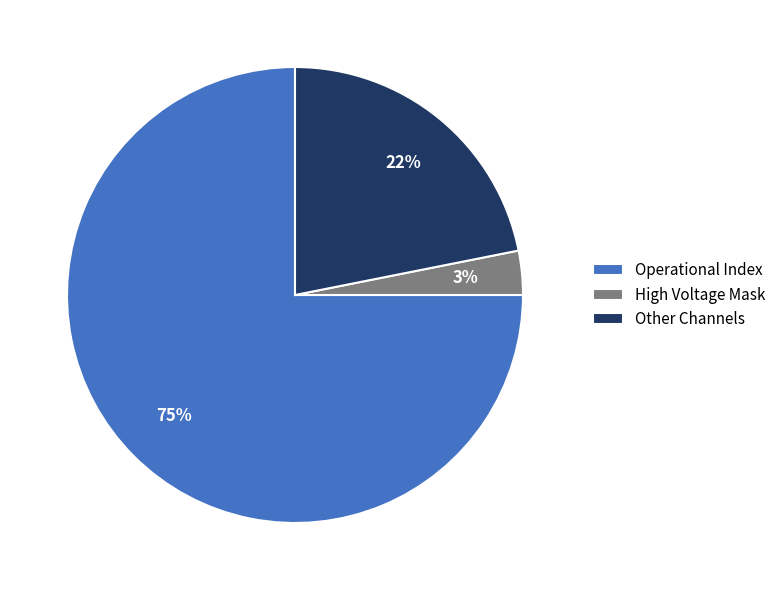

To the nearest percent, what is the average slice percentage?

33%